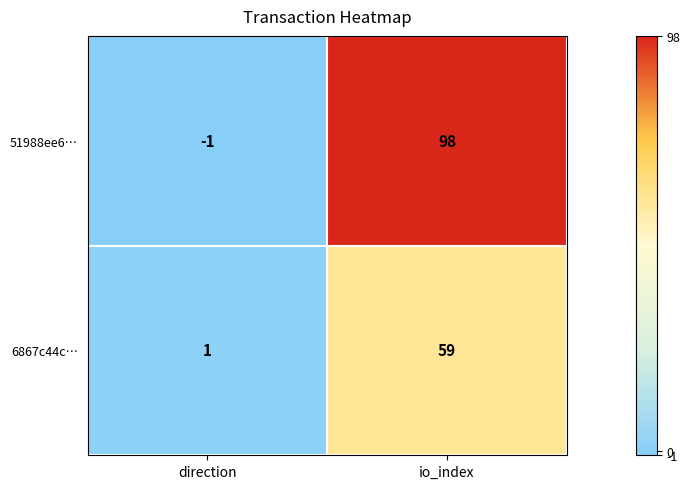

At how many categories does at least one series exceed 57?

1